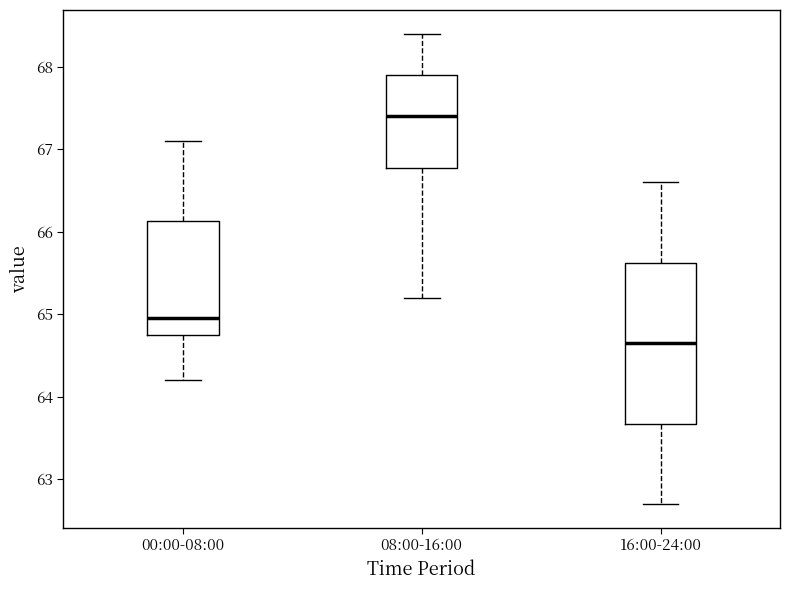

Reading left to right, read every box against the y-axis: the position of its median line, the range the box covers, and the ends of its whiskers. The values are not printed on the chart, so give them approximately, as read against the axis.

00:00-08:00: median 65.0, box 64.8 to 66.1, whiskers 64.2 to 67.1
08:00-16:00: median 67.4, box 66.8 to 67.9, whiskers 65.2 to 68.4
16:00-24:00: median 64.7, box 63.7 to 65.6, whiskers 62.7 to 66.6